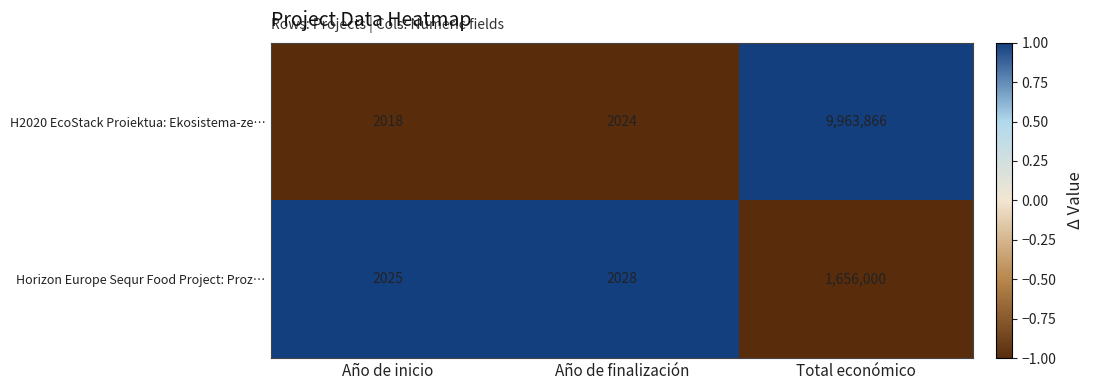

Reading right to left, transcribe all the data shown in this chart.

H2020 EcoStack Proiektua: Ekosistema-ze…: 9963866	2024	2018
Horizon Europe Sequr Food Project: Proz…: 1656000	2028	2025